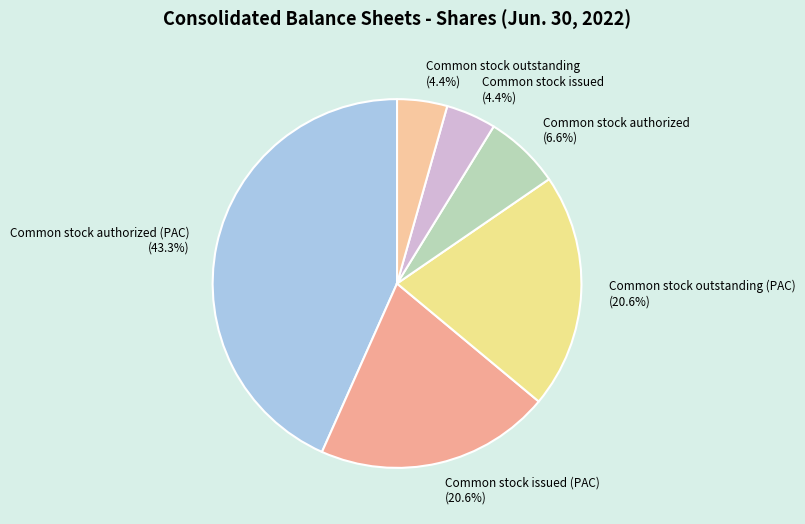

Which slice is the largest?

Common stock authorized (PAC) (43.3%)